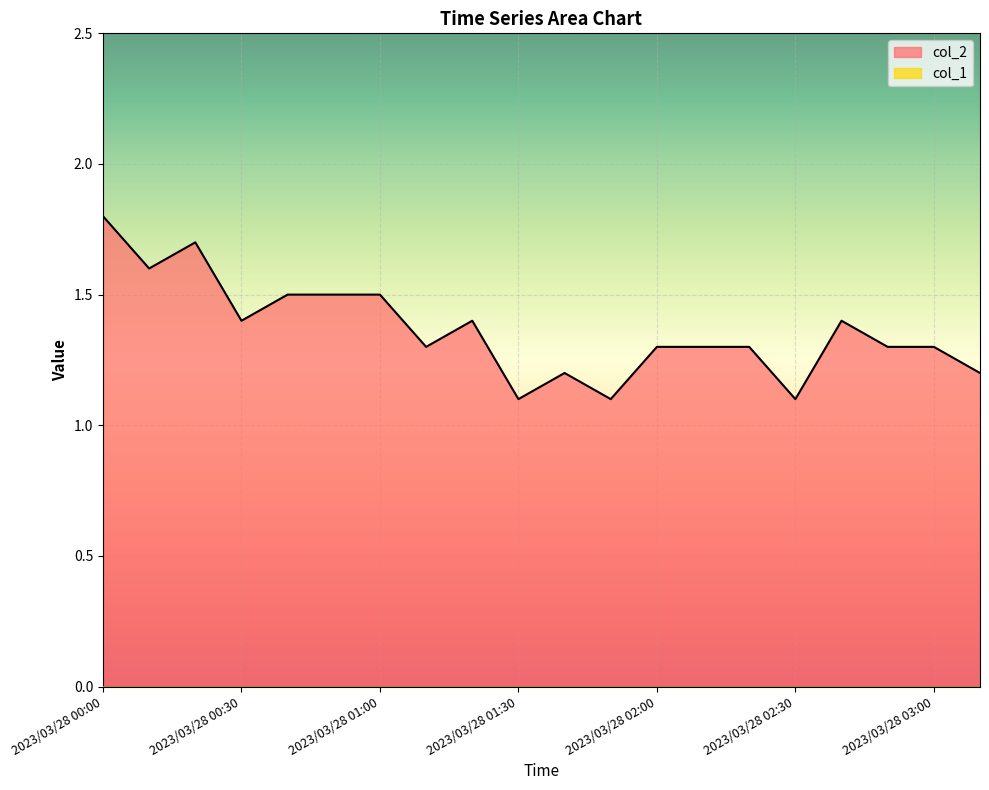

How many values are between 1 and 2?

20